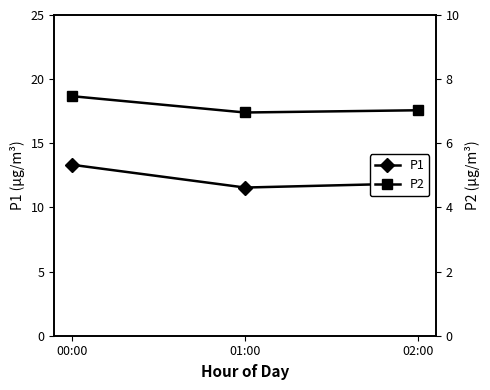

Reading right to left, list all the values displayed in this chart.

P1: 11.9	11.6	13.3
P2: 7.0	7.0	7.5